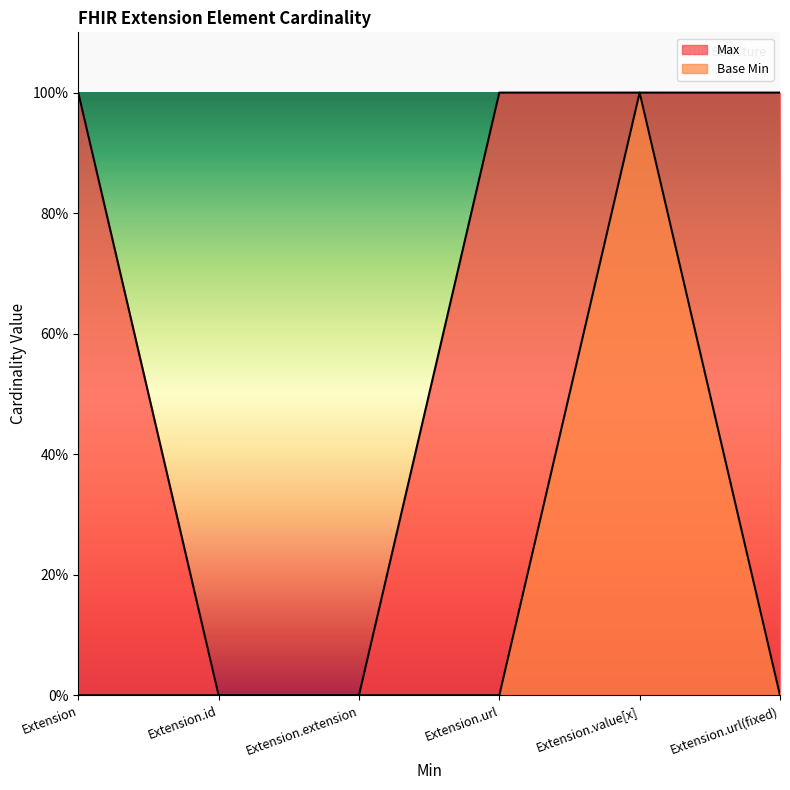

True or false: Base Min and Max cross at least once.

False